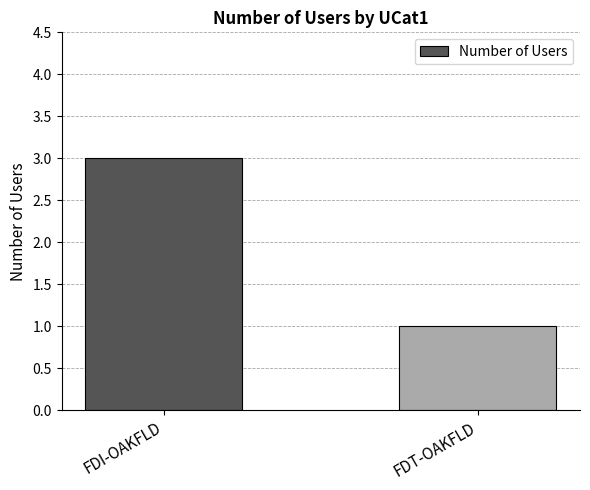

Count the number of categories in the chart.

2